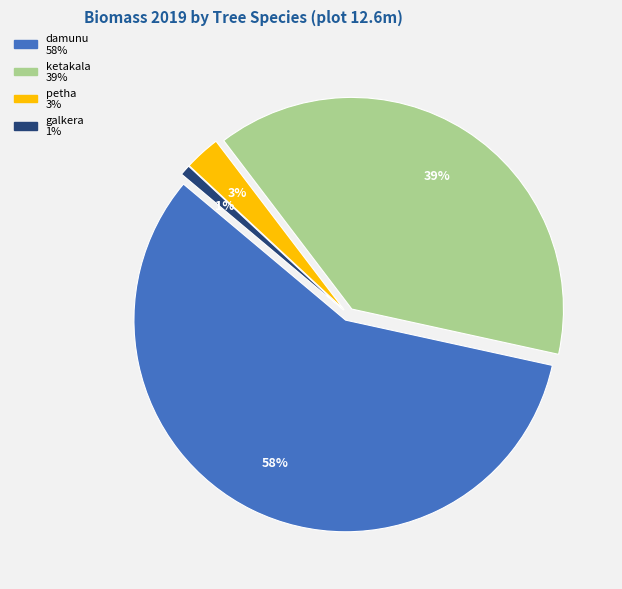

Between ketakala and petha, which is larger?

ketakala